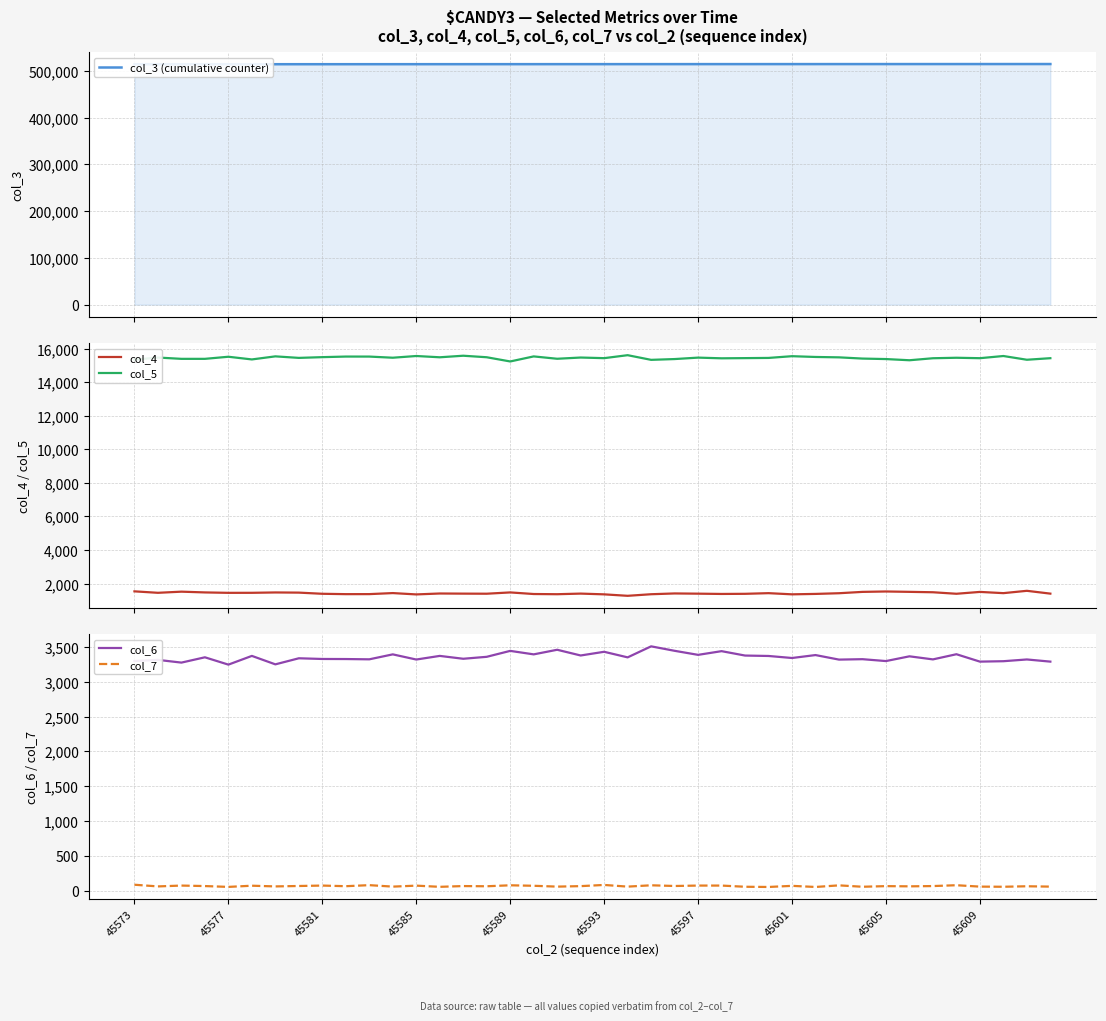

Which series has the largest total across all categories?

col_3 (cumulative counter)